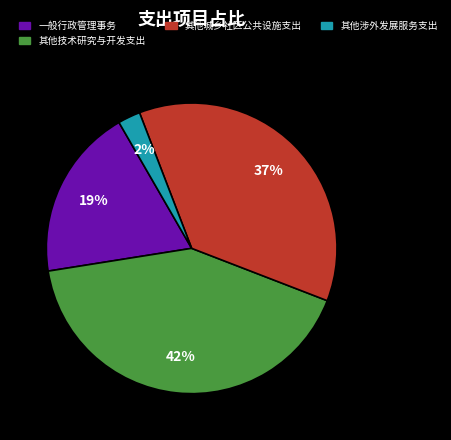

How many slices are in this pie chart?

4